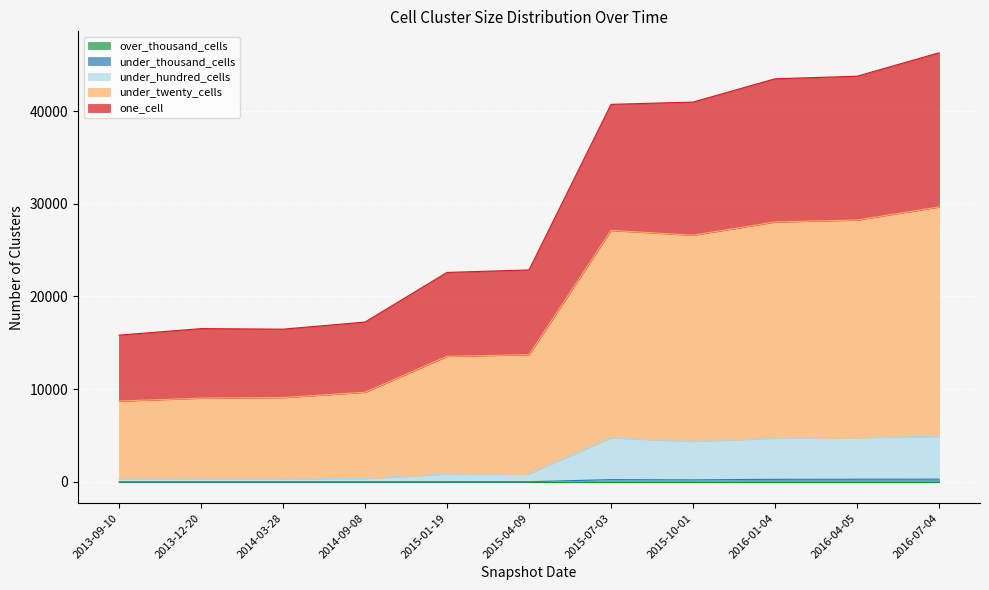

At which label is under_twenty_cells closest to 19188?

2015-04-09